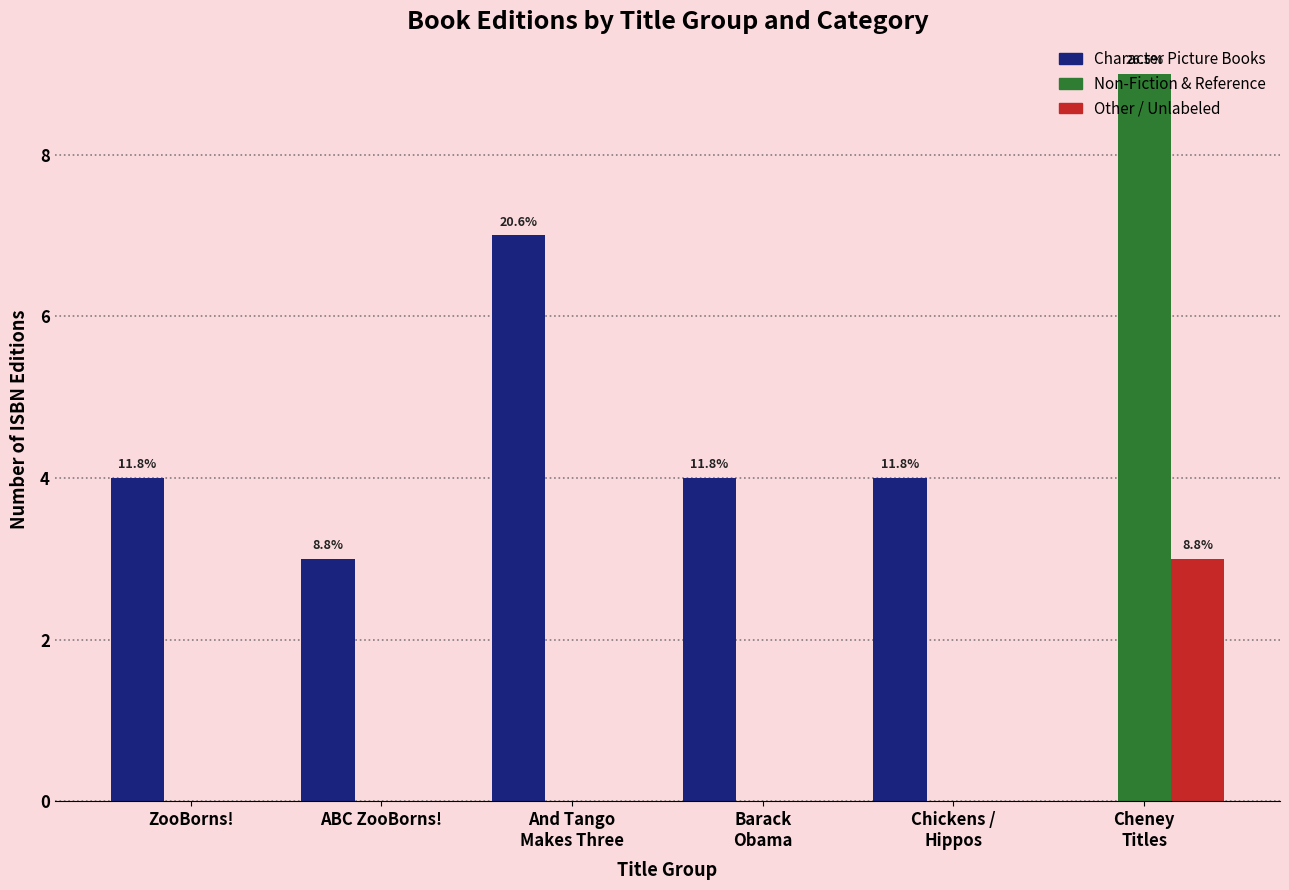

Reading left to right, what are all the values shown in this chart?

Character Picture Books: 4	3	7	4	4	0
Non-Fiction & Reference: 0	0	0	0	0	9
Other / Unlabeled: 0	0	0	0	0	3